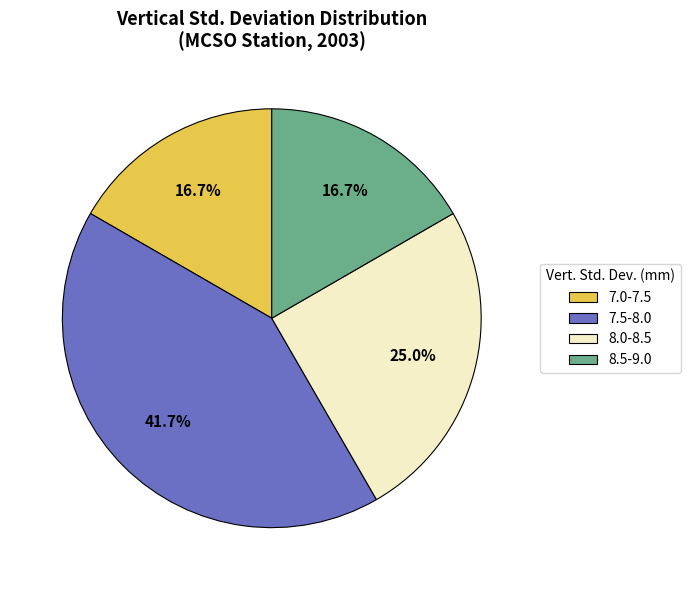

Does 7.0-7.5 account for over 50% of the chart?

No